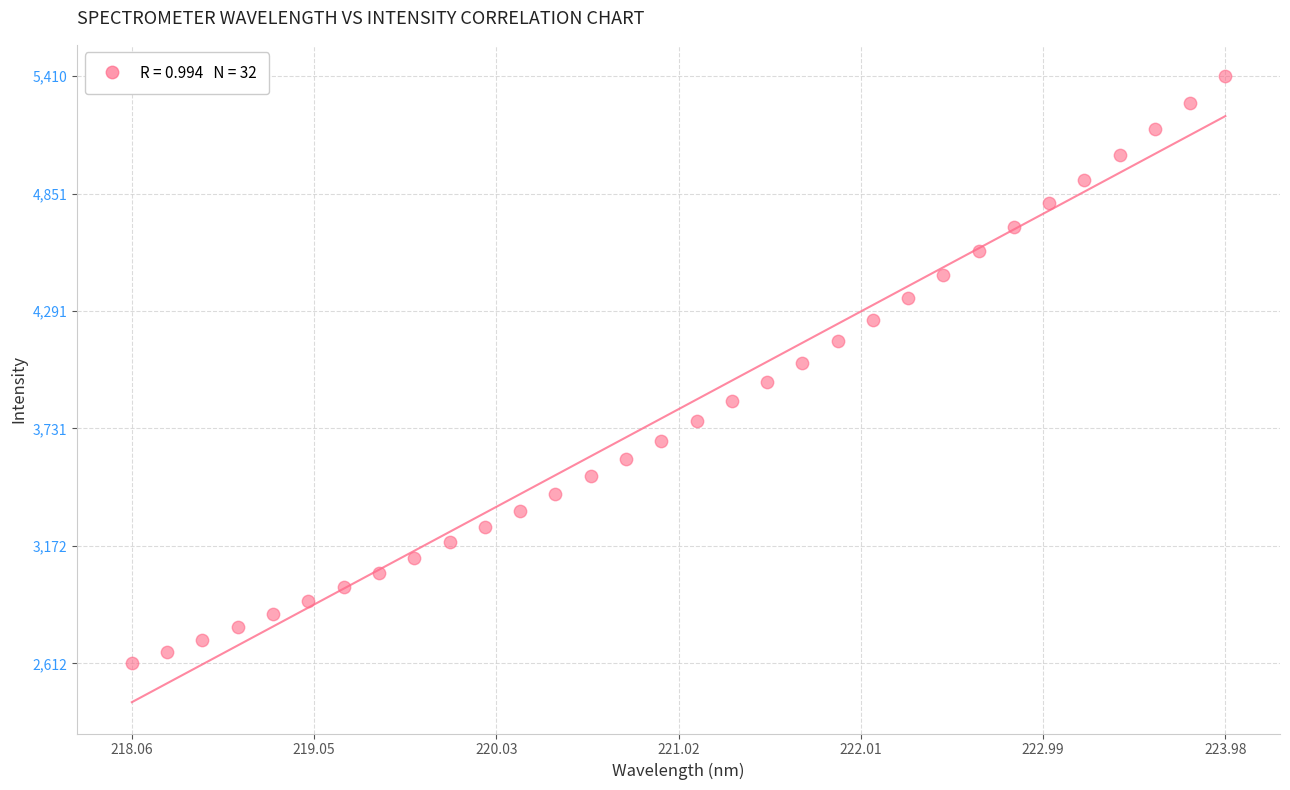

What is the range of Y values (max minus min)?

2798.1